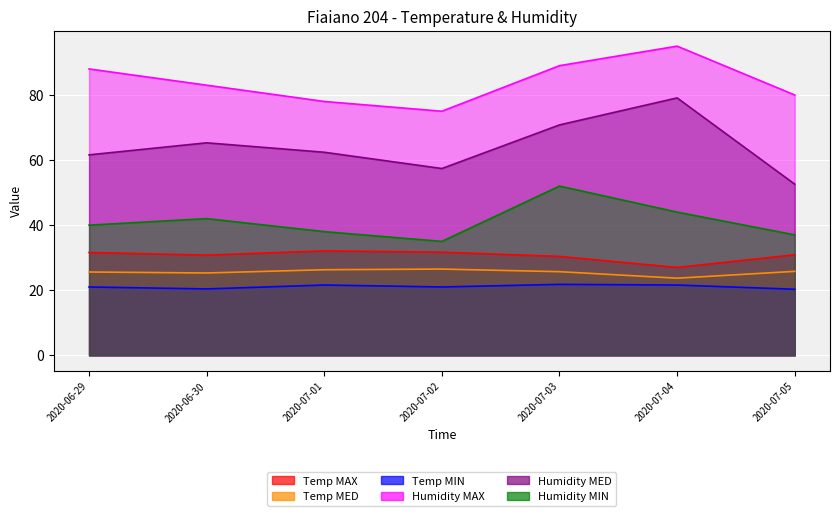

At which category does Humidity MED reach its first local peak?

2020-06-30